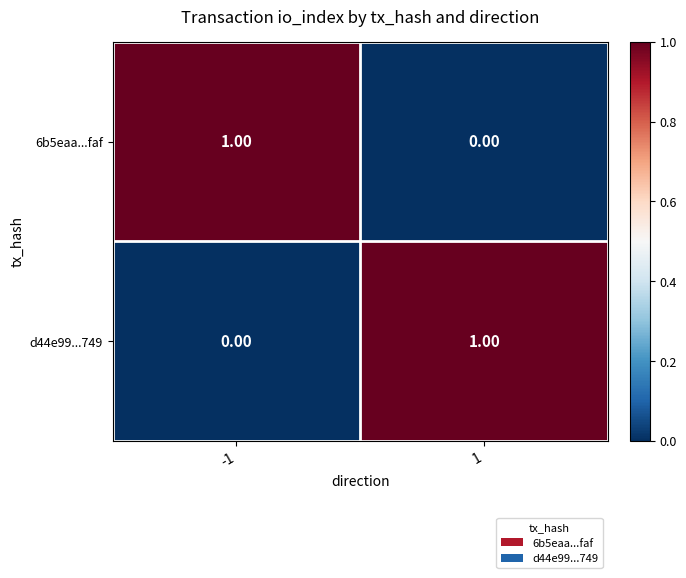

Rank the categories by d44e99...749 value from lowest to highest.

-1, 1